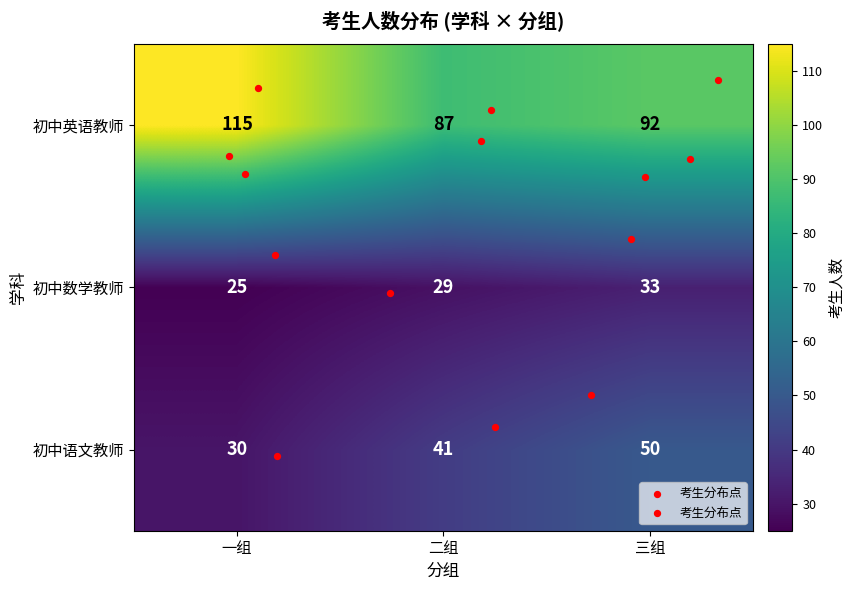

What is the greatest value displayed?

115